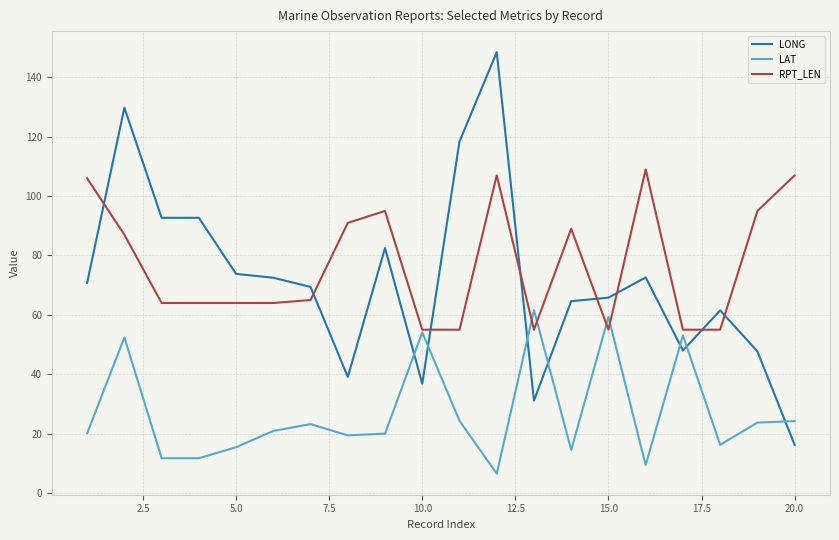

What is the average value of the LAT series?

27.1